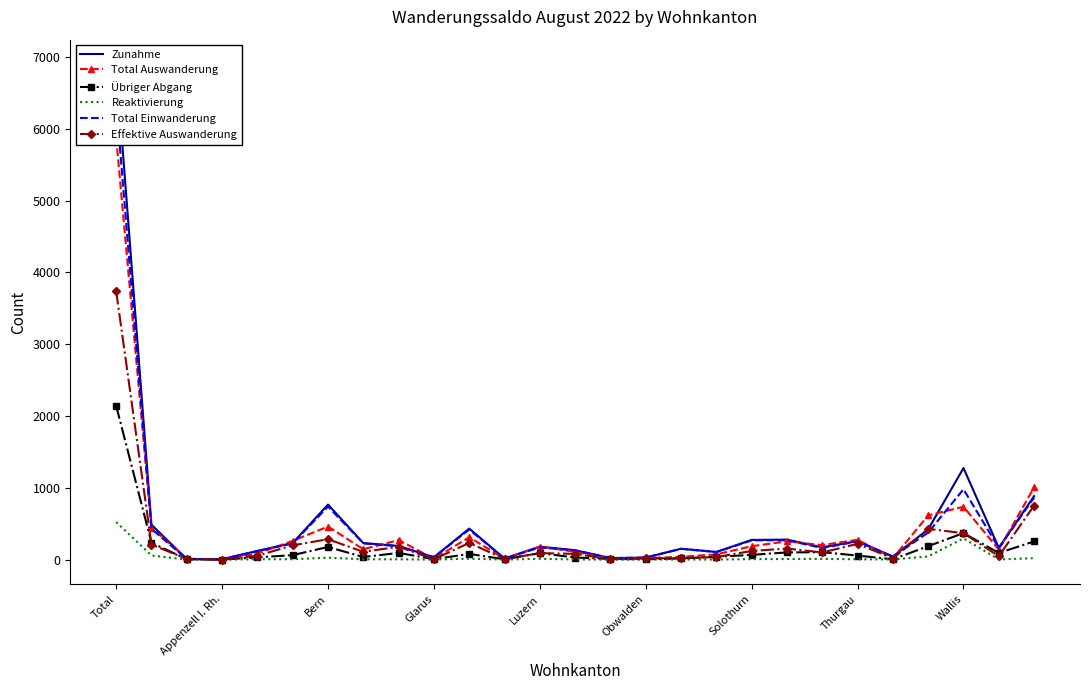

How many interior local valleys does the Reaktivierung series have?

5